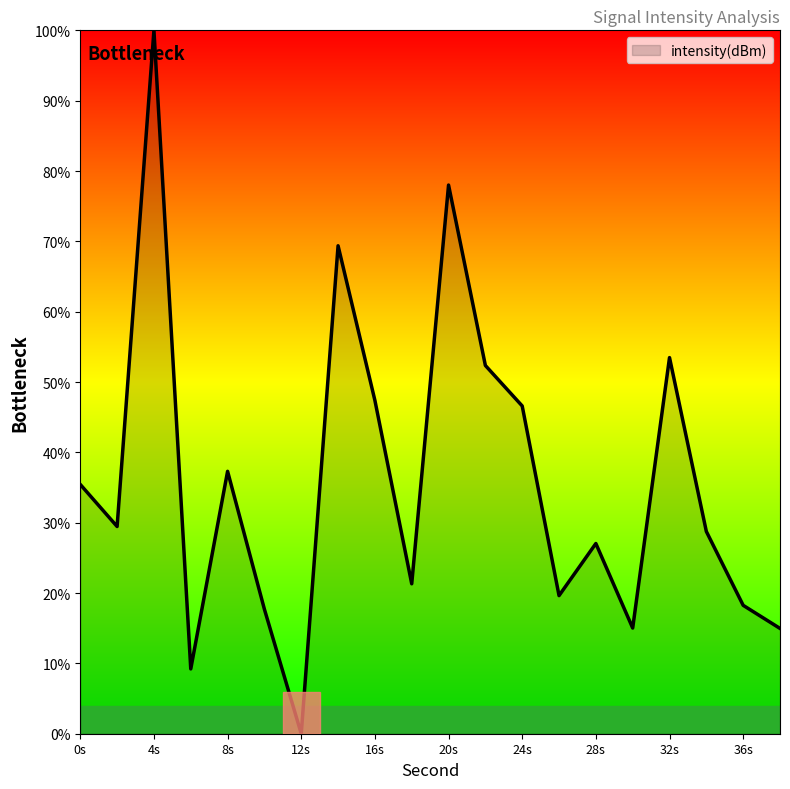

Does the chart have visible grid lines?

No